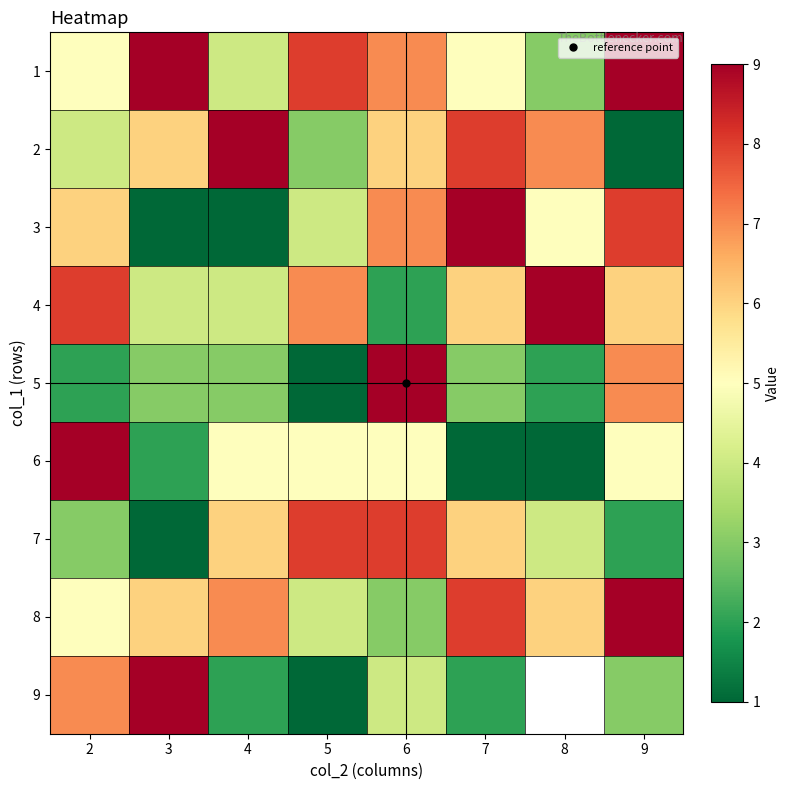

How many 8 values are between 5 and 8?

5